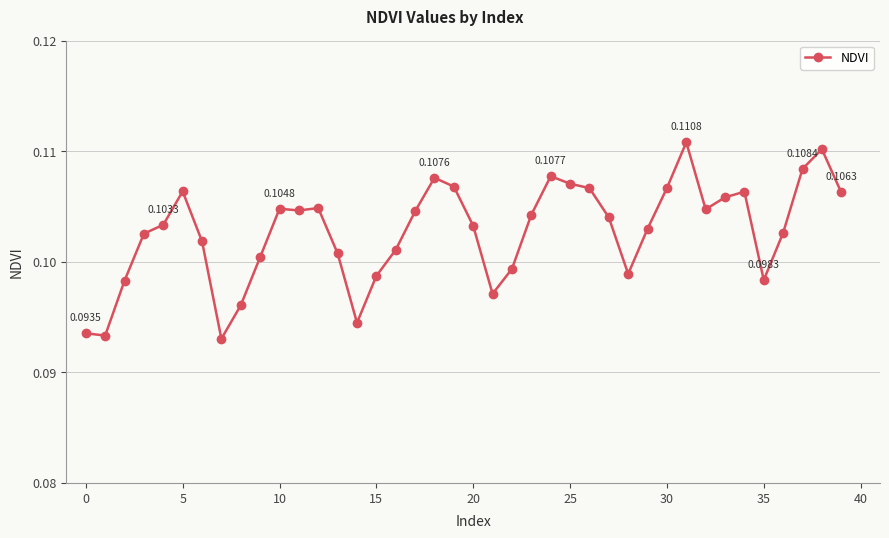

True or false: the data has more than 2 interior local peaks.

True